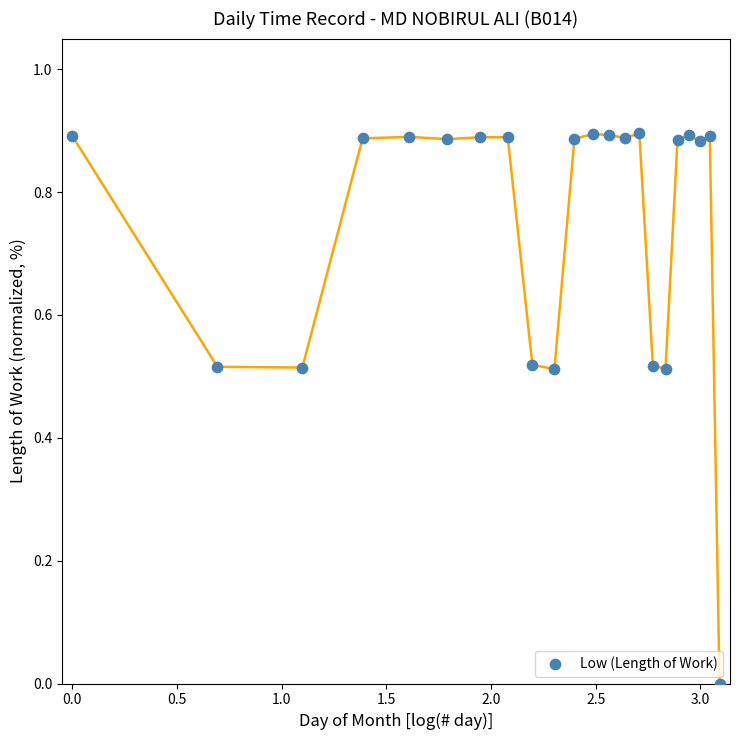

What is the range of X values (max minus min)?

3.1